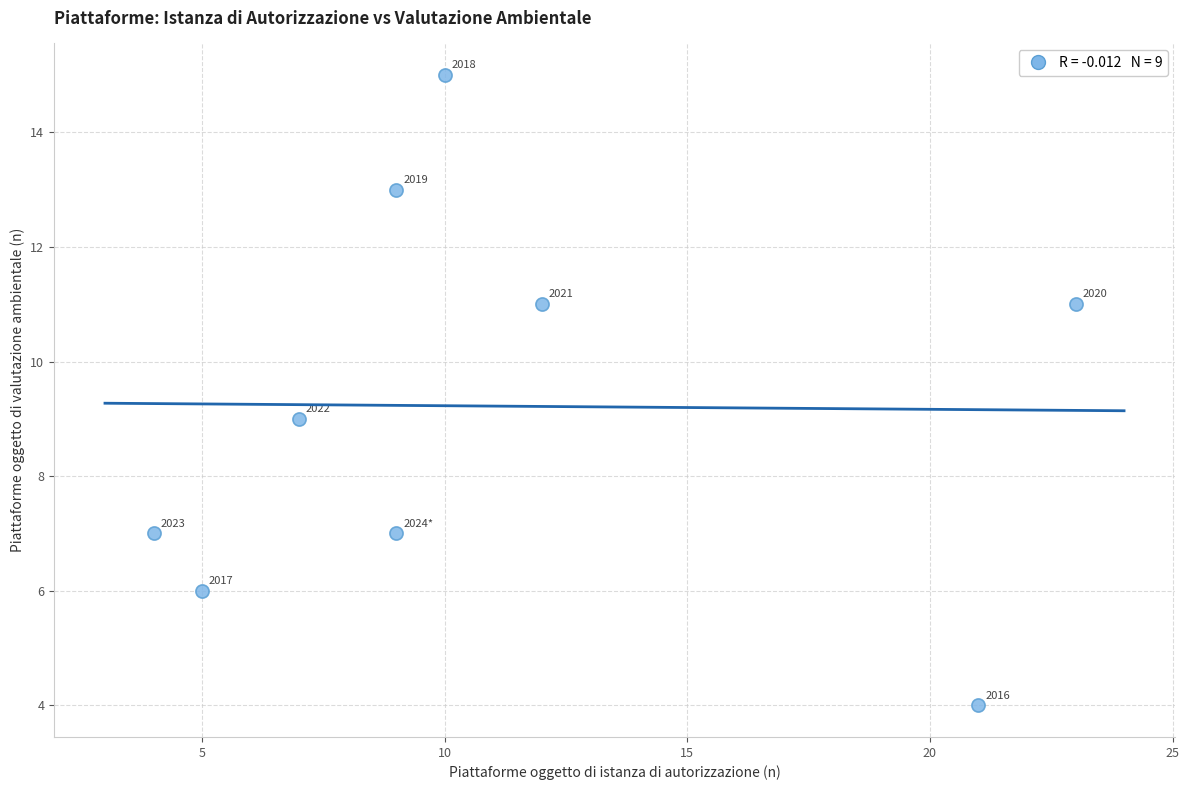

What is the average X value?

11